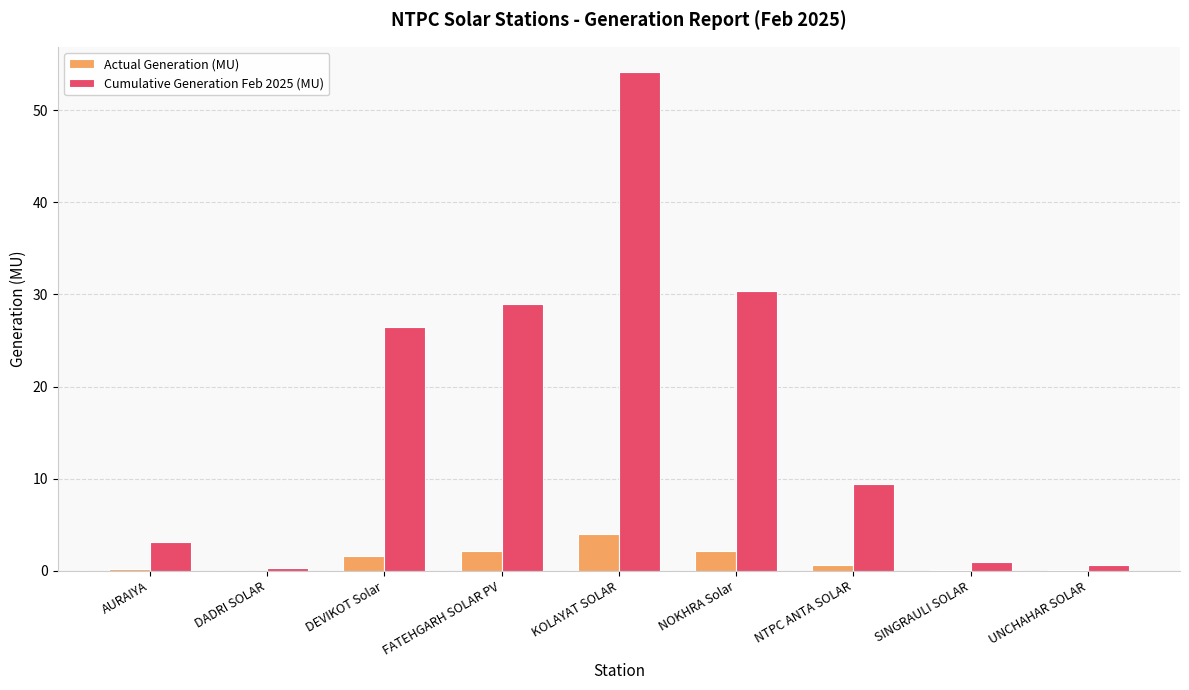

How many groups of bars are there?

9